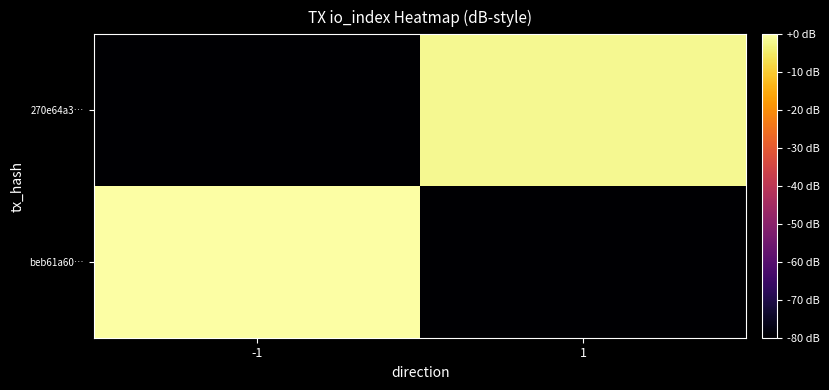

Between -1 and 1, which is larger?

-1